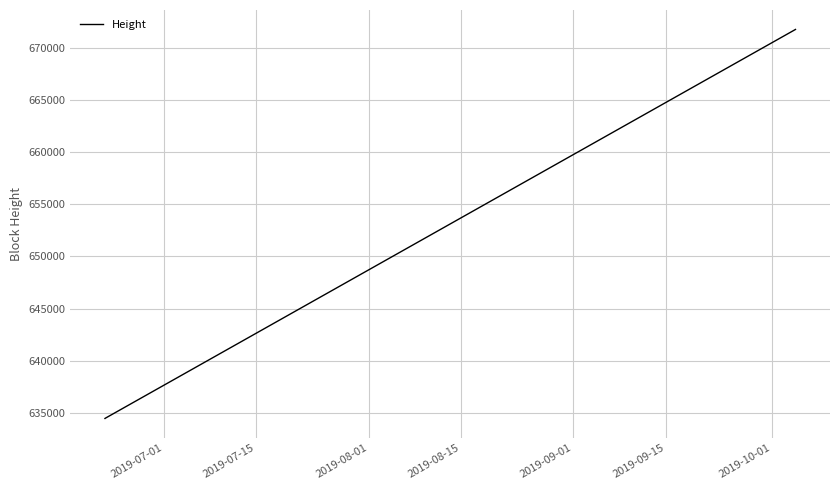

What is the greatest value displayed?

671802